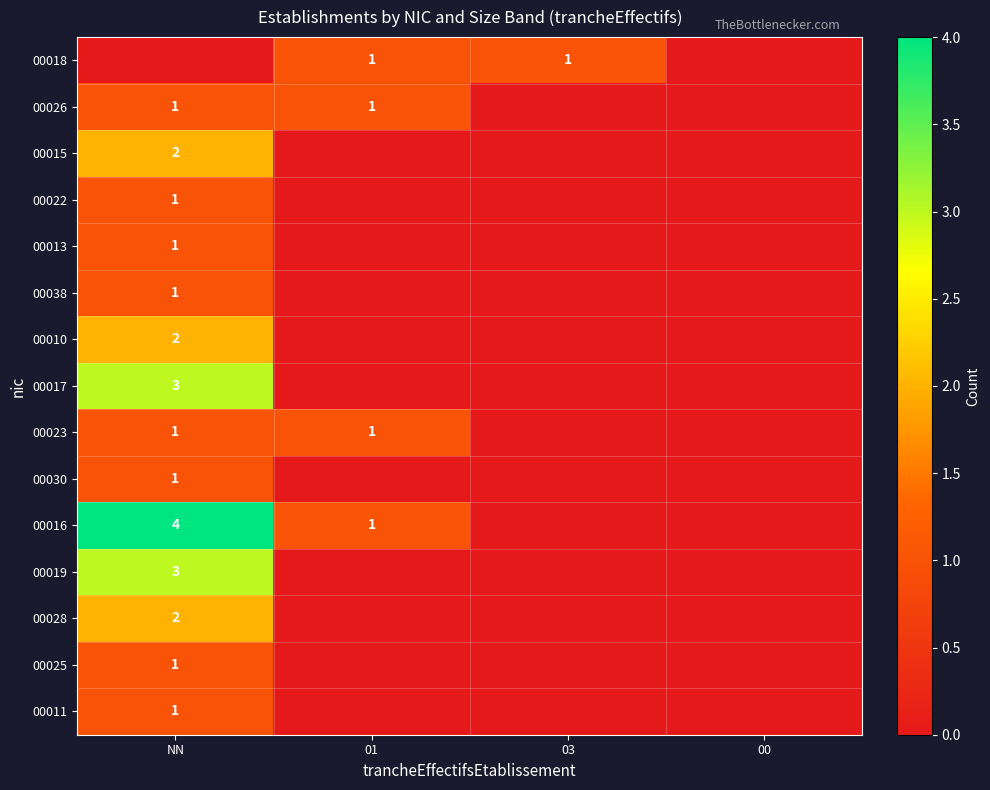

The 00026 series shows 1 at NN. True or false?

True